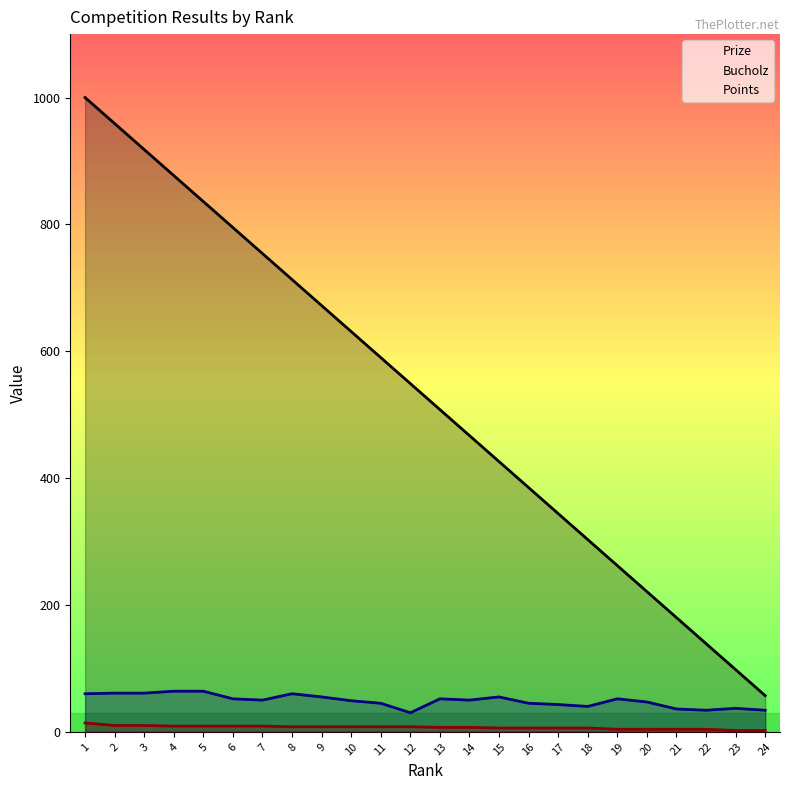

Rank the series by their maximum value, from lowest to highest.

Points, Bucholz, Prize